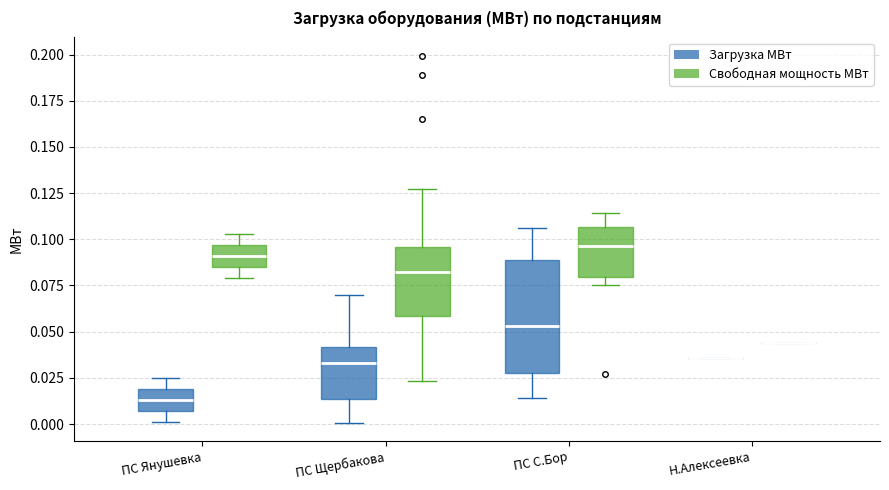

Comparing the boxes themselves (not the whiskers), which one is the tallest?

ПС С.Бор (Загрузка МВт)